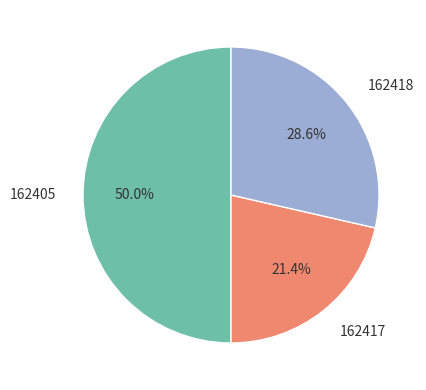

To the nearest percent, what is the combined percentage of 162418 and 162417?

50%